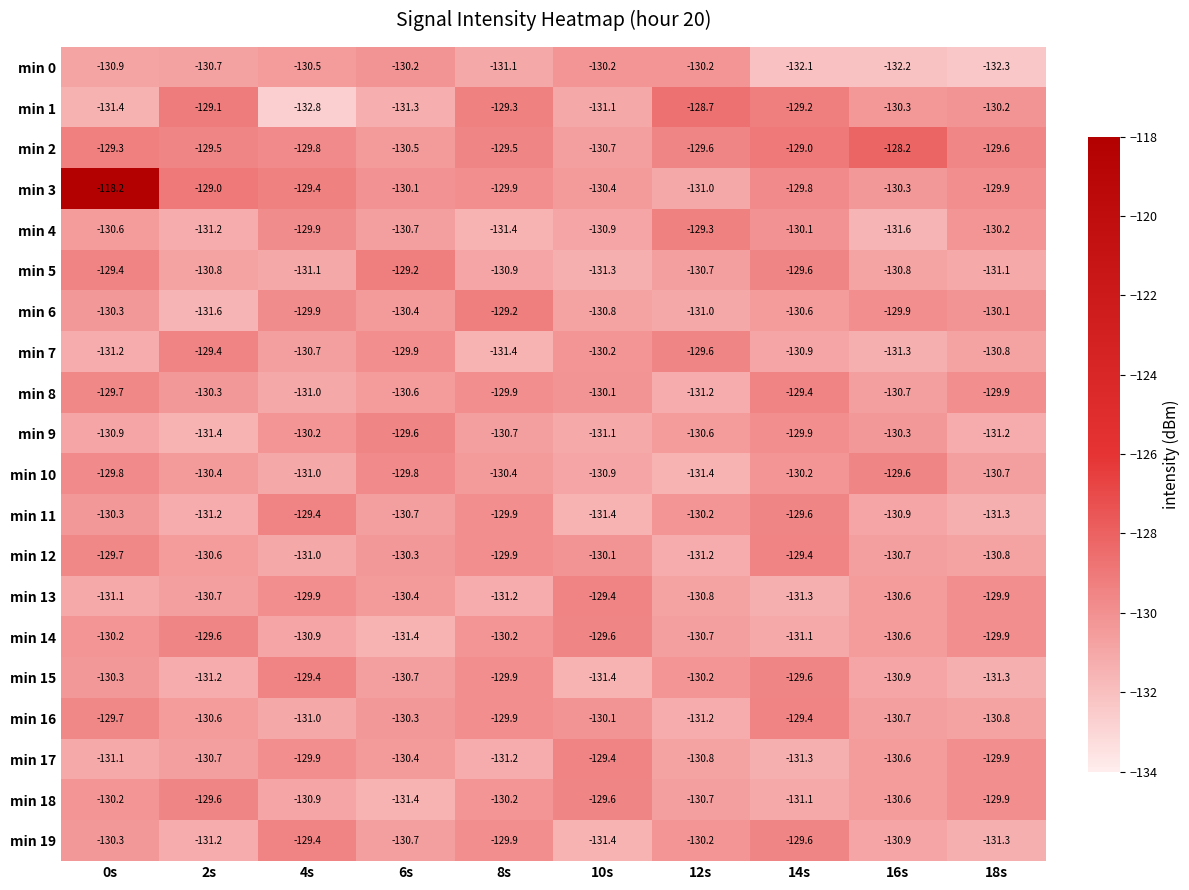

What is the maximum value shown in the chart?

-118.2